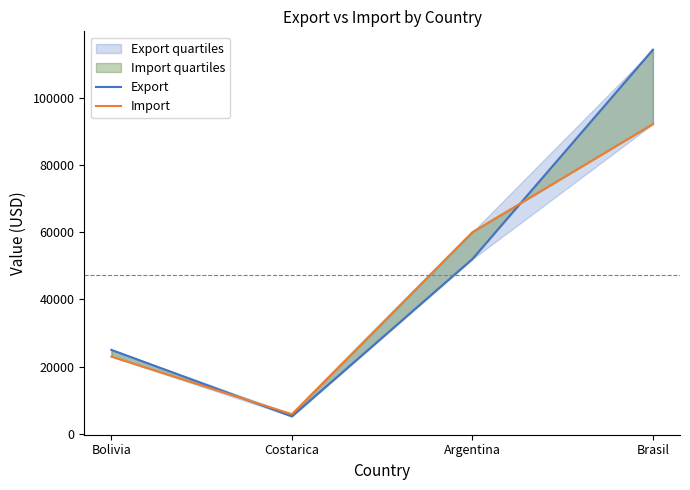

The value of Import at Costarica is 2882. True or false?

False